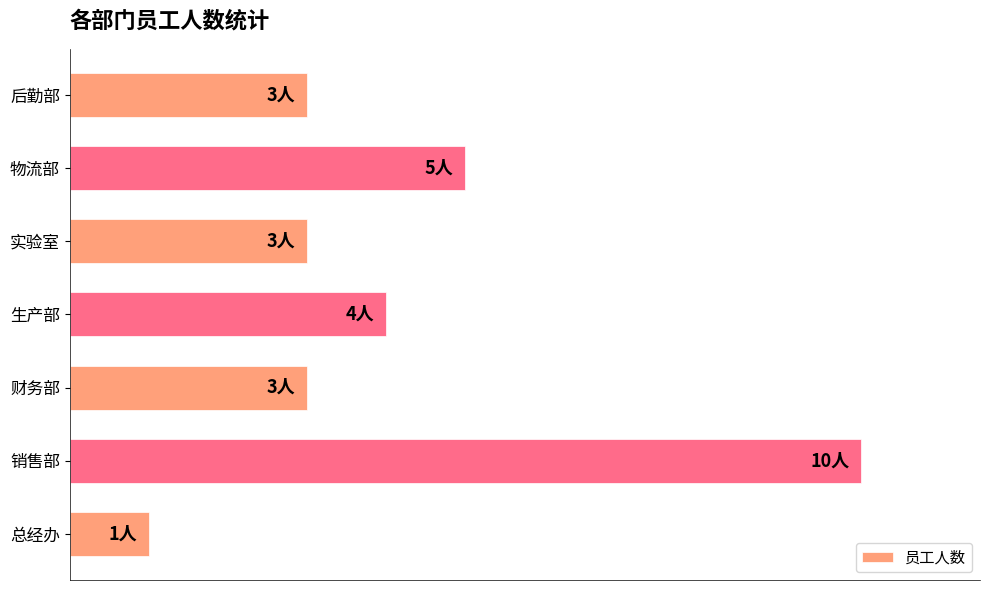

Are the bars horizontal?

Yes